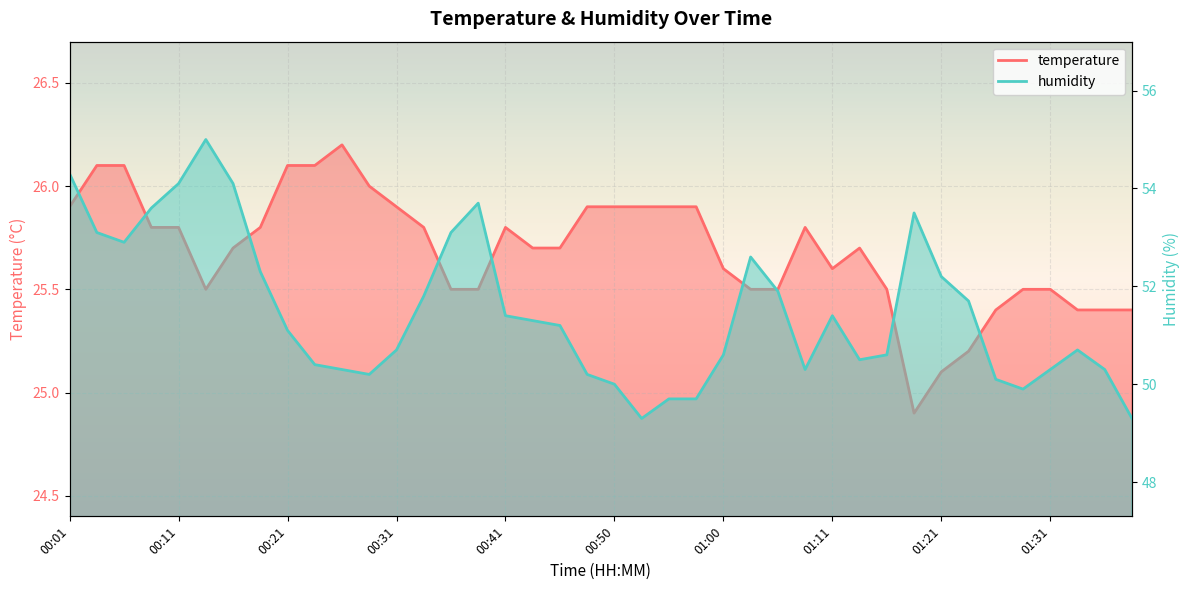

What is the difference between the maximum and minimum values in the humidity series?

5.7